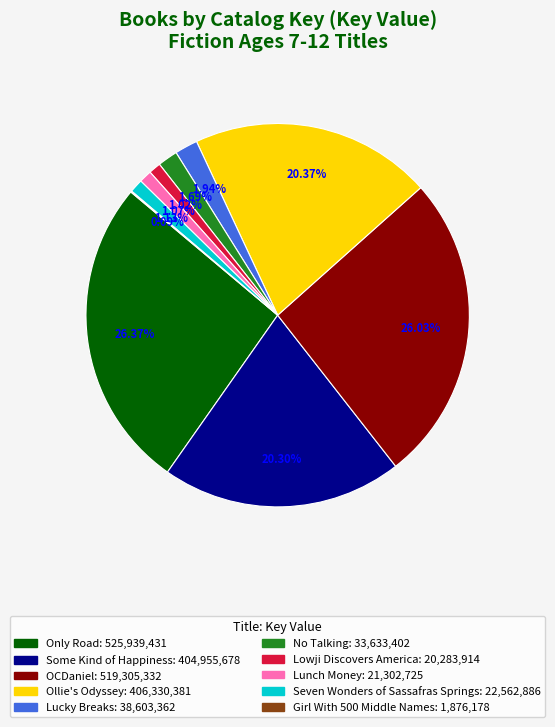

The Some Kind of Happiness slice represents 20% of the pie. True or false?

True